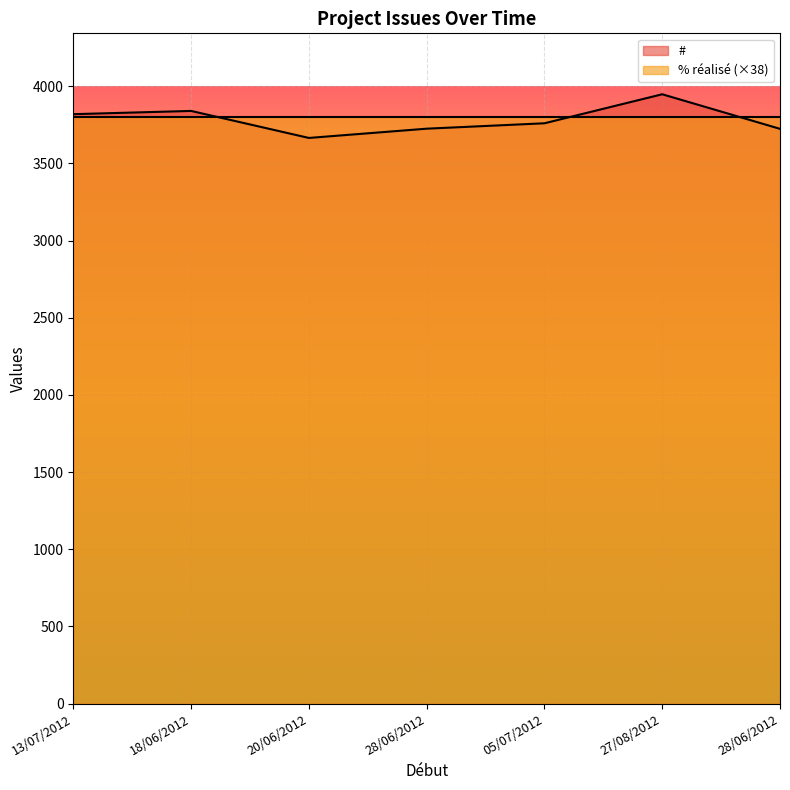

What is the label of the 3rd point from the left?

20/06/2012